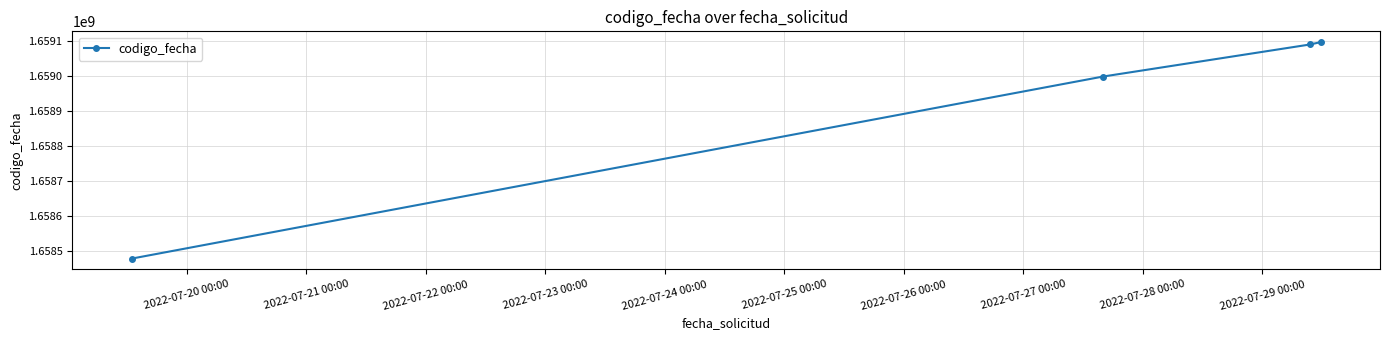

How many lines are shown in the chart?

1